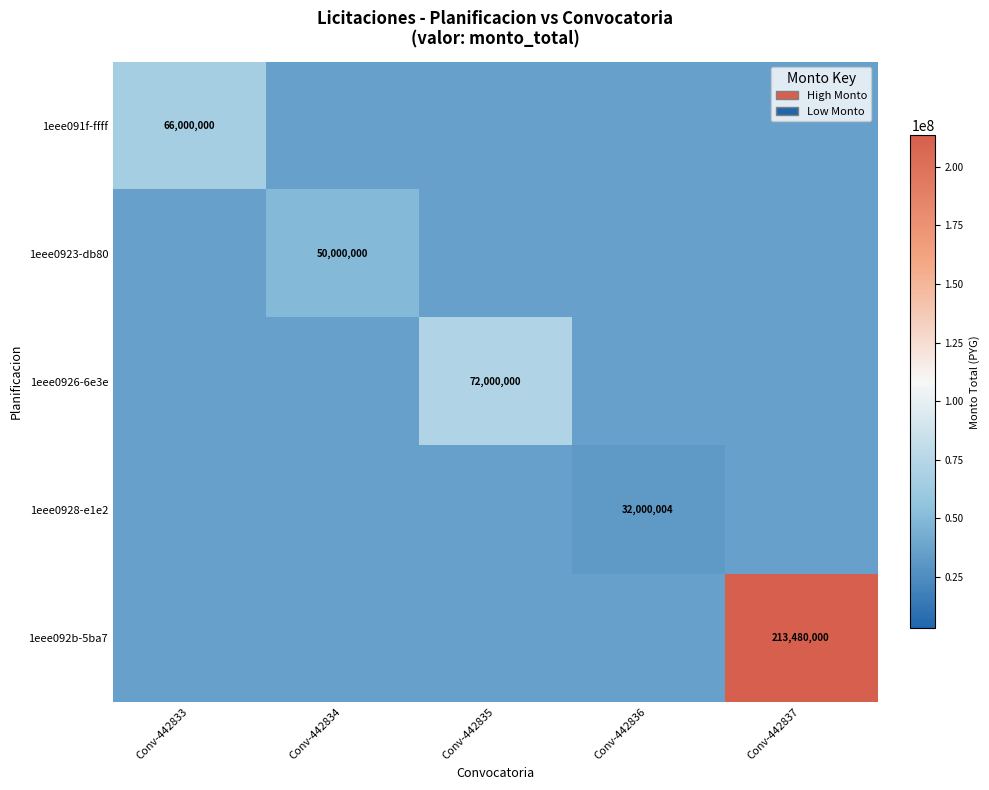

At which category is the sum across all series the highest?

Conv-442837